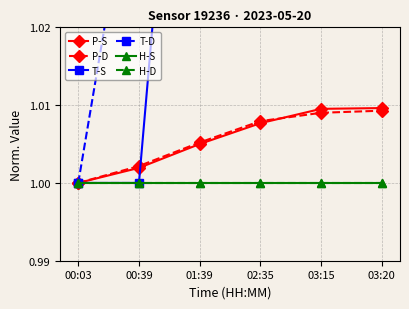

What is the label of the 6th point from the right?

00:03